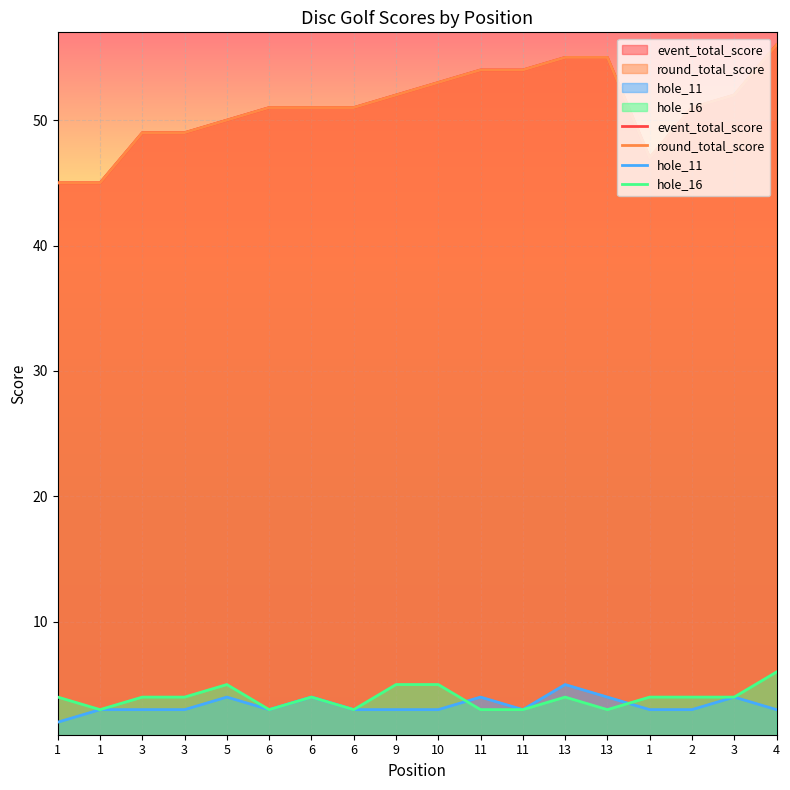

Is it true that round_total_score equals 45 at 1?

True